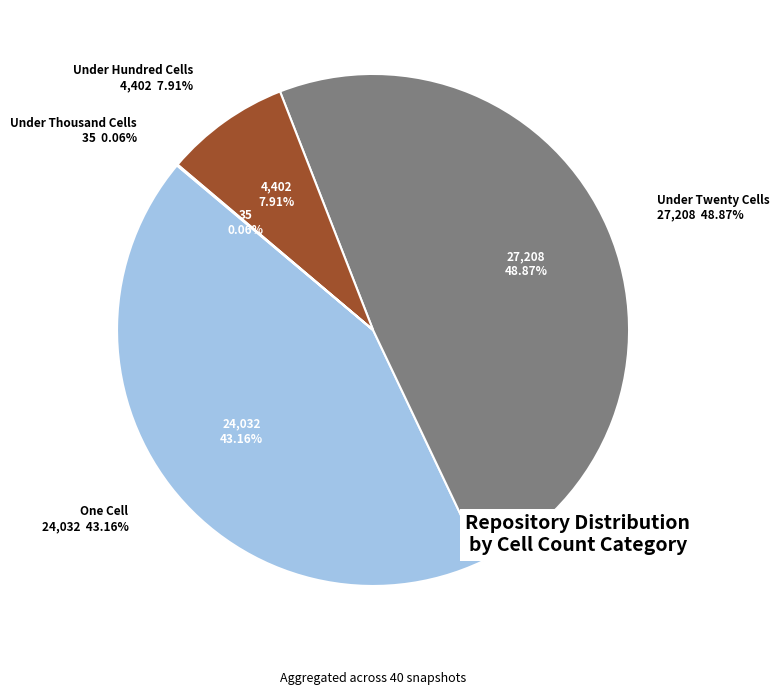

Does 14 account for over 50% of the chart?

No